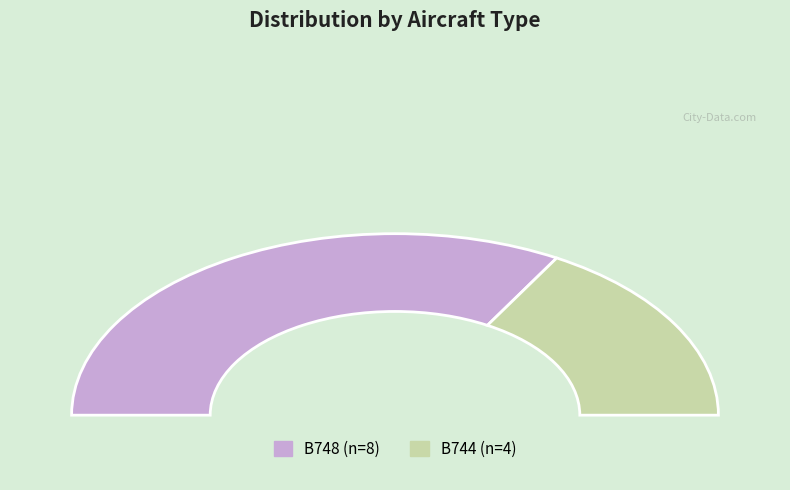

Do B744 and B748 together represent more than half of the pie?

Yes